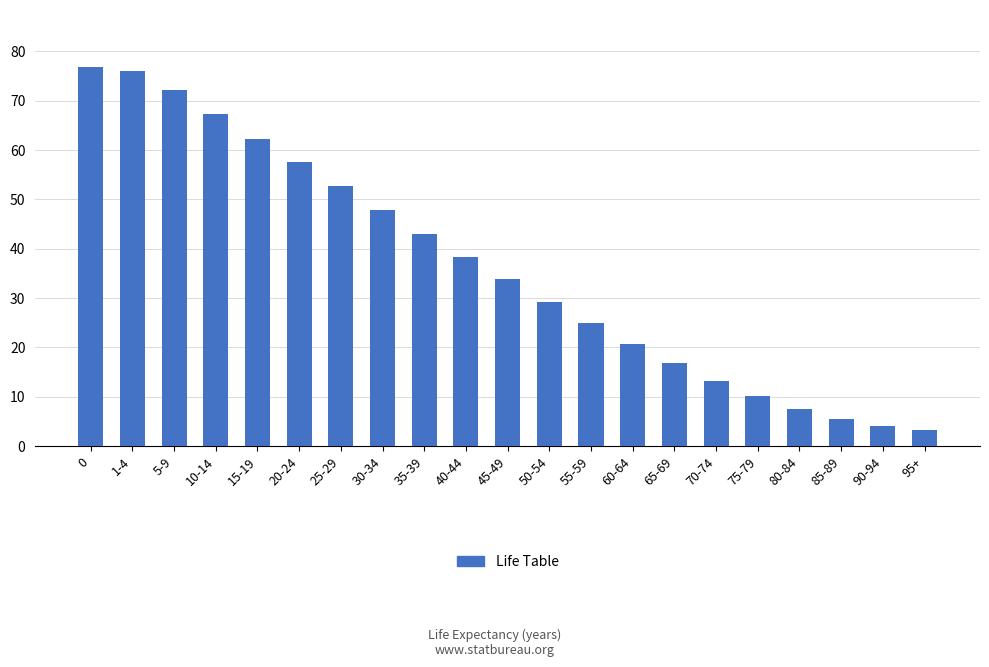

What is the maximum value shown in the chart?

76.9